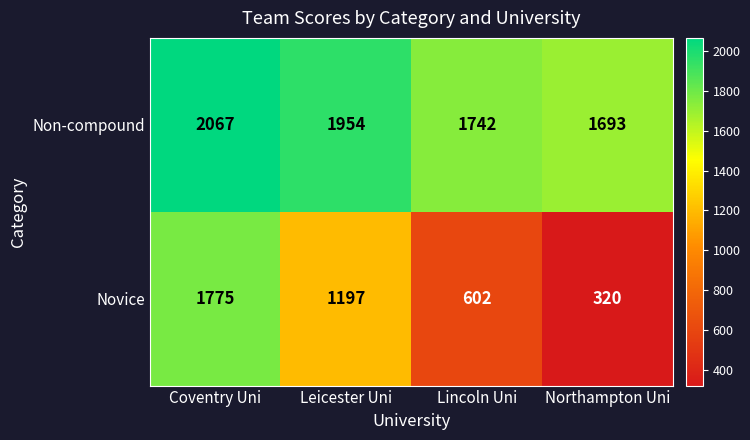

List the series in order of their peak value, lowest first.

Novice, Non-compound